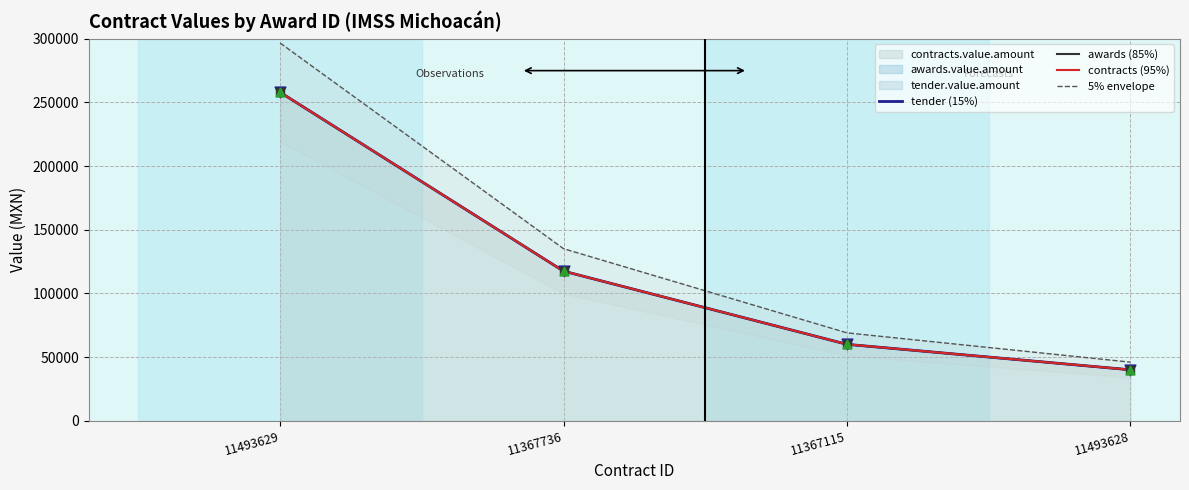

At which category is the sum across all series the highest?

11493629